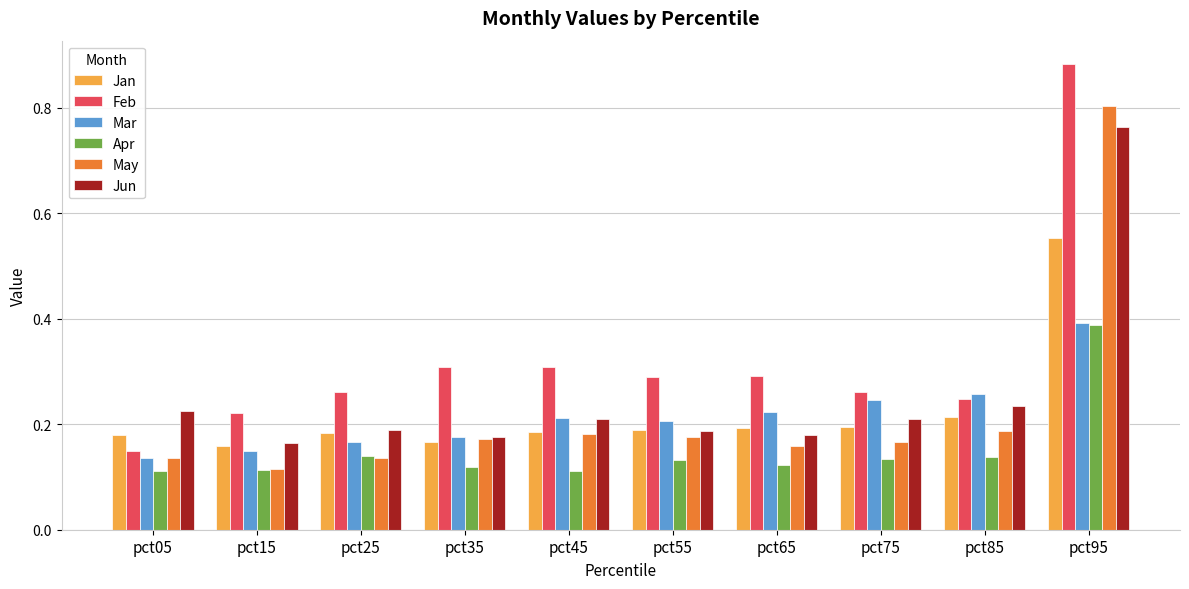

Which label corresponds to the largest value in the chart?

pct95